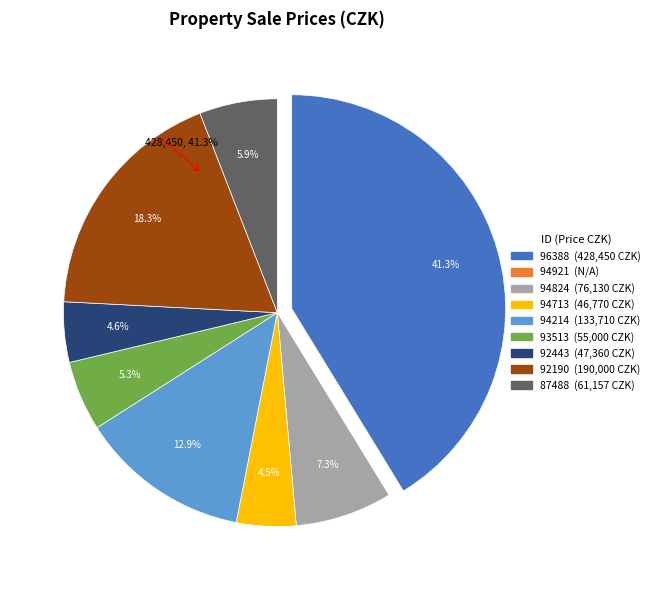

To the nearest percent, what percentage of the pie is 87488?

6%